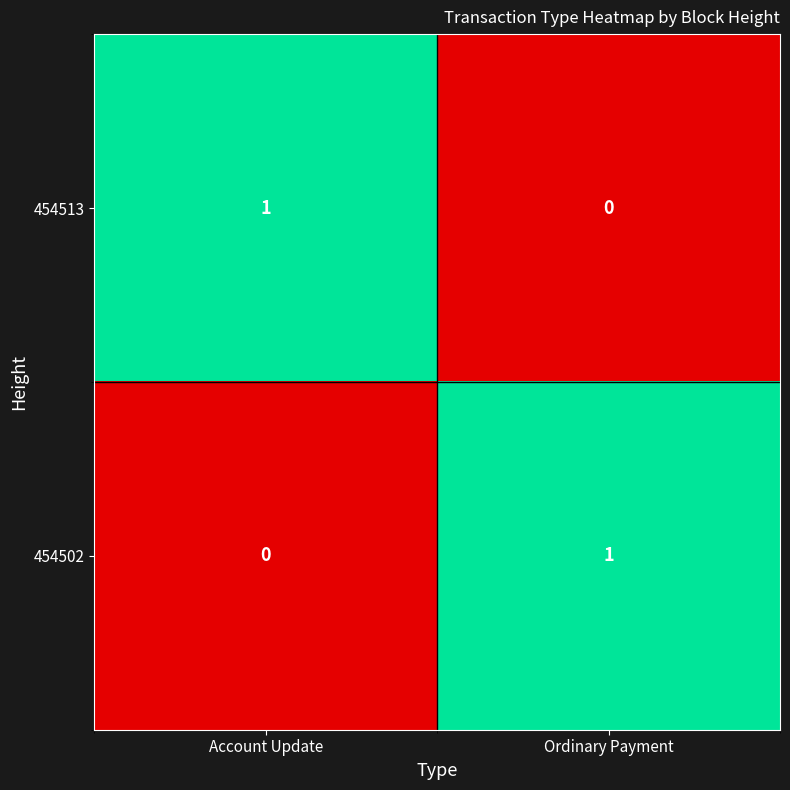

Rank the series at Account Update from lowest to highest value.

454502, 454513